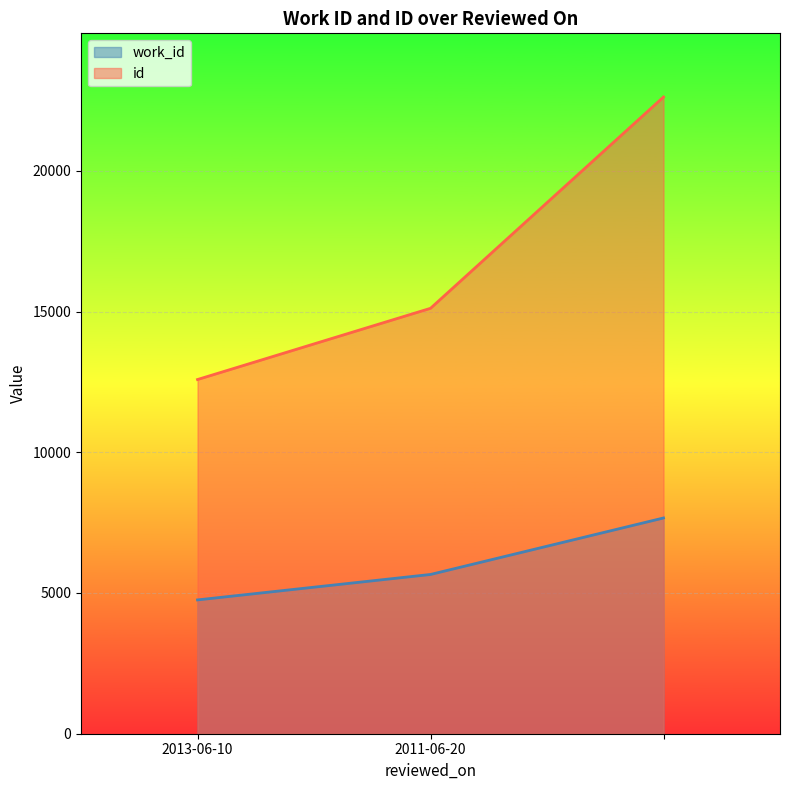

What is the sum of all work_id values?

18077